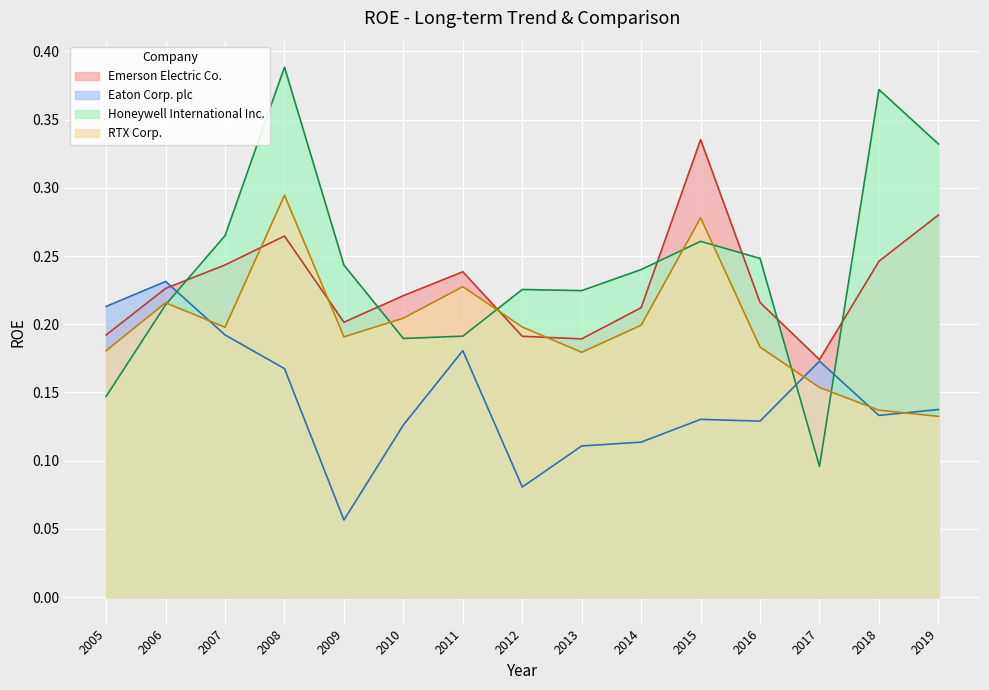

The Honeywell International Inc. series shows 0.1 at 2005. True or false?

True